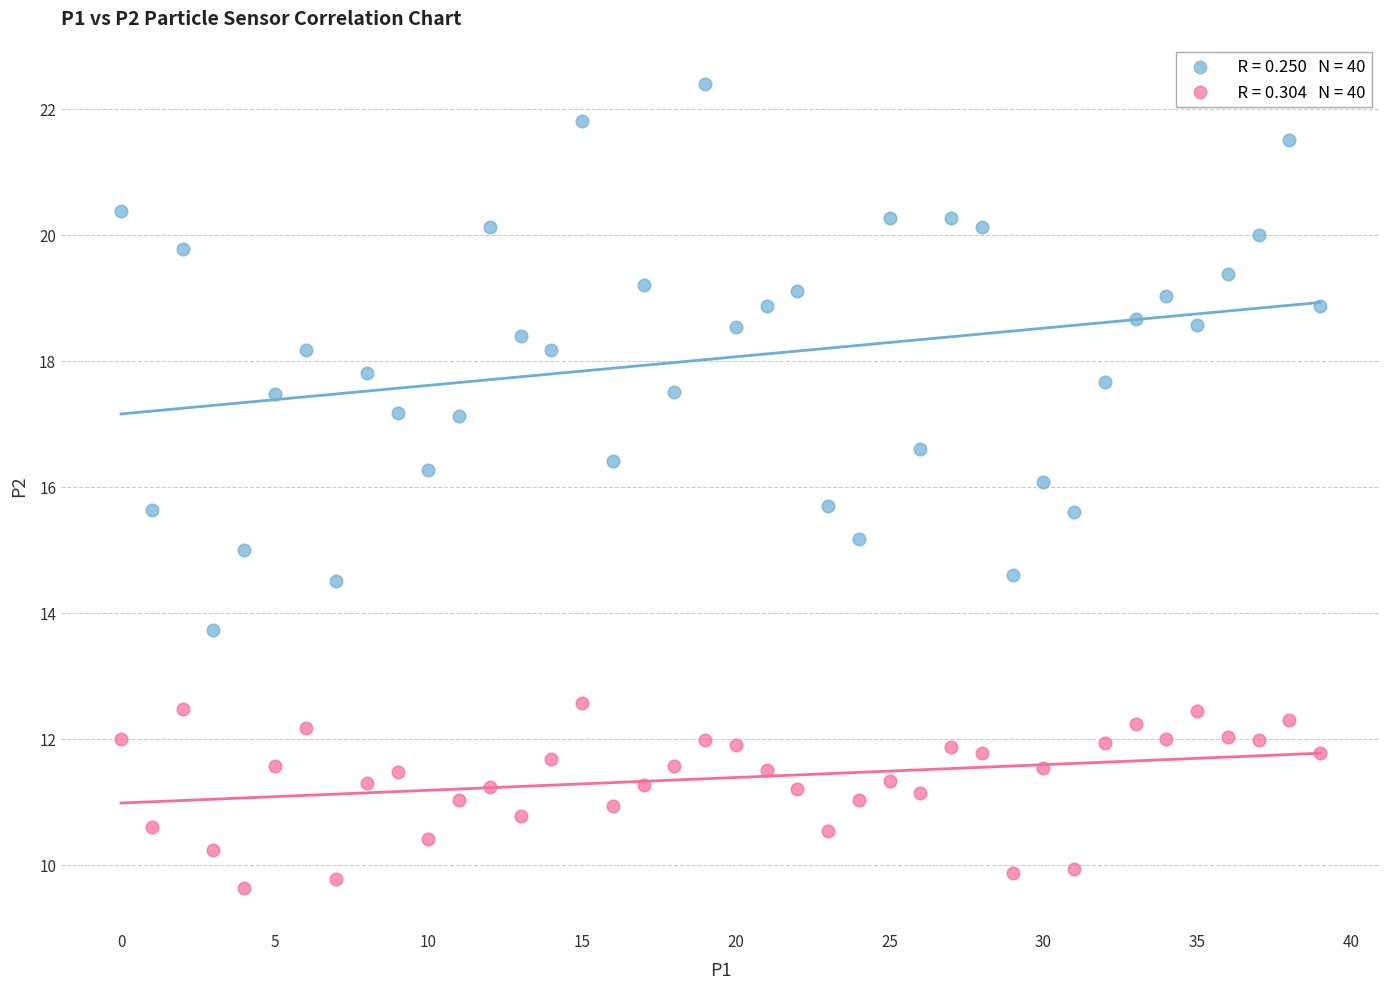

Across all data points, what is the range of Y values (max minus min)?

12.8